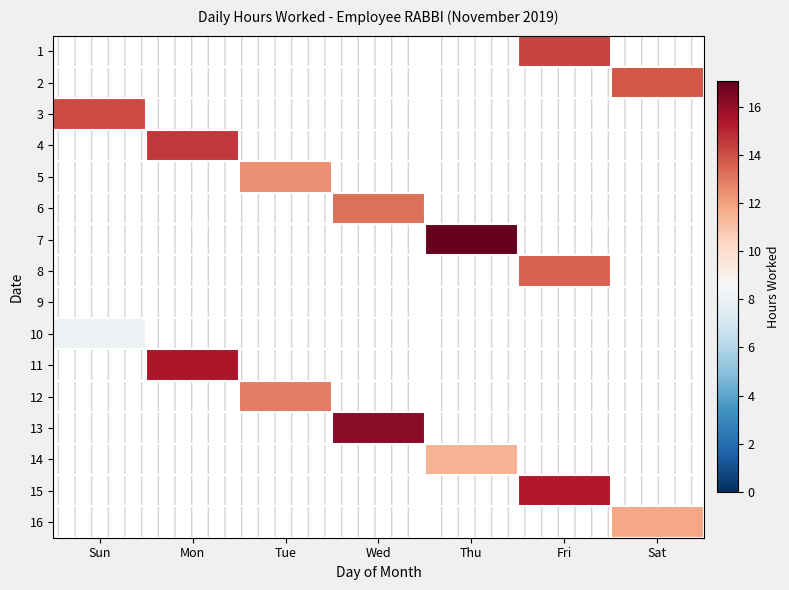

Which label corresponds to the smallest value in the chart?

Sun